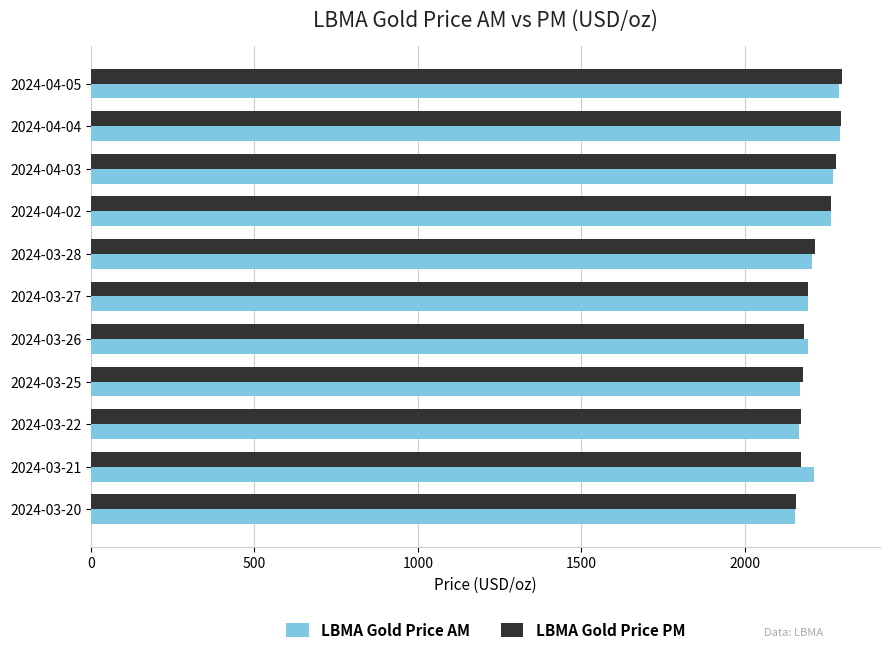

What is the greatest value displayed?

2298.6